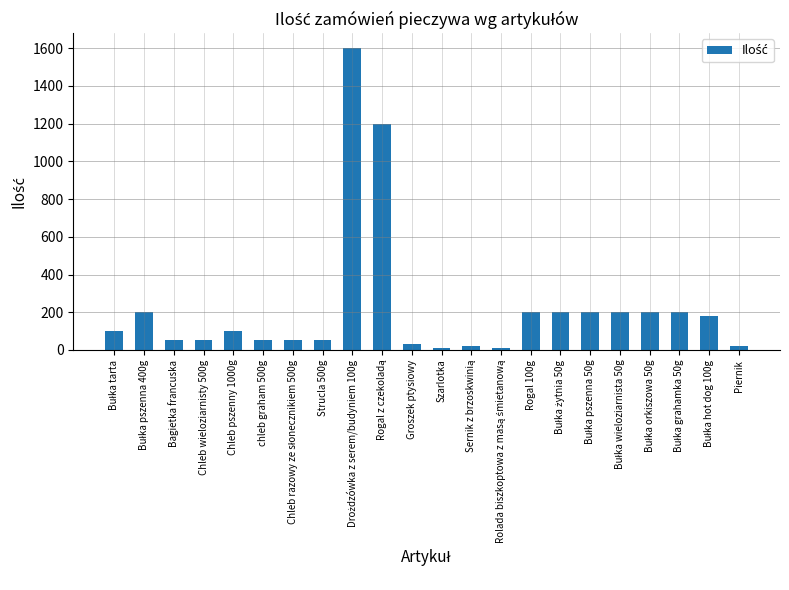

What is the difference between the maximum and minimum values?

1590